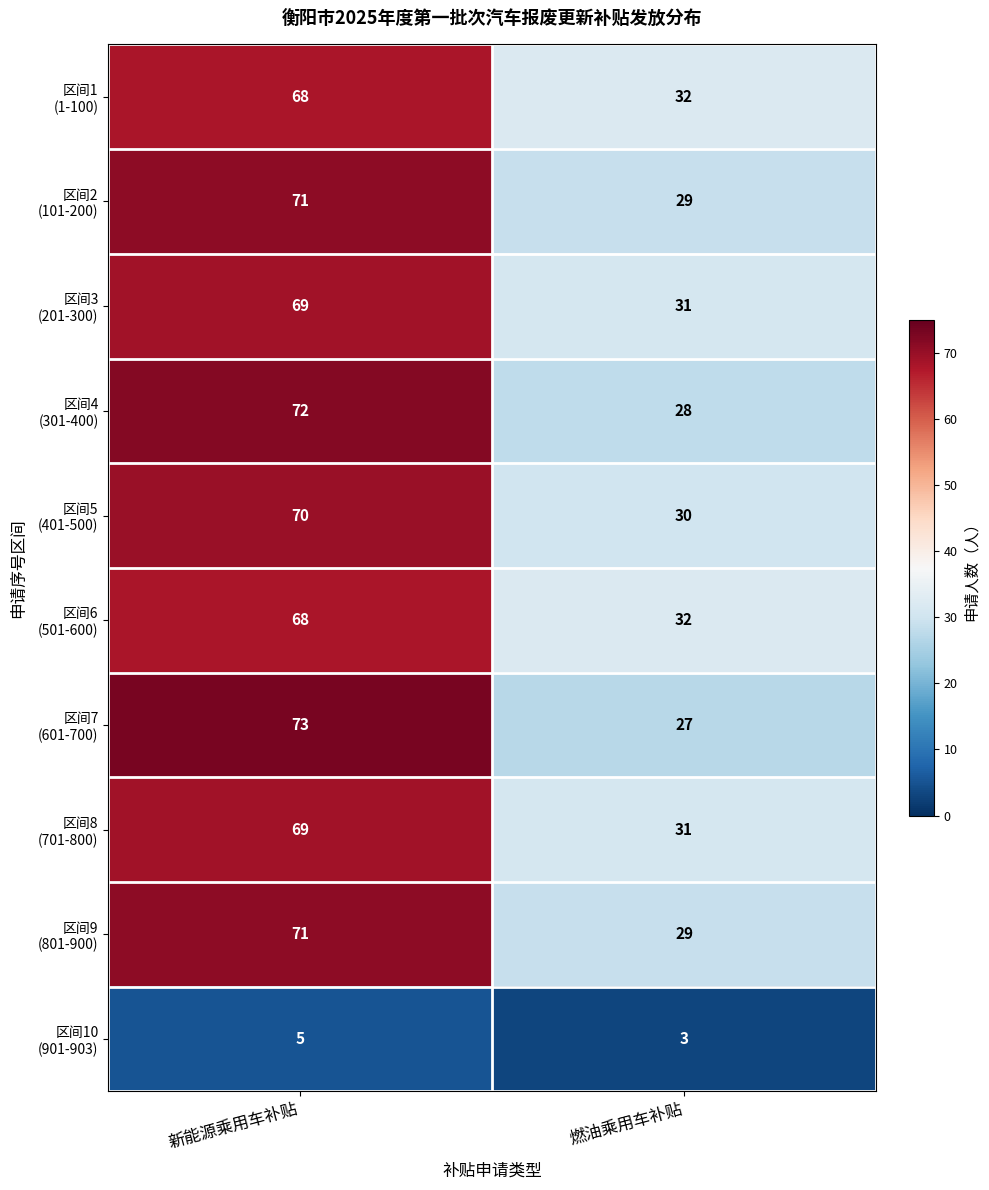

Which label corresponds to the smallest value in the chart?

燃油乘用车补贴